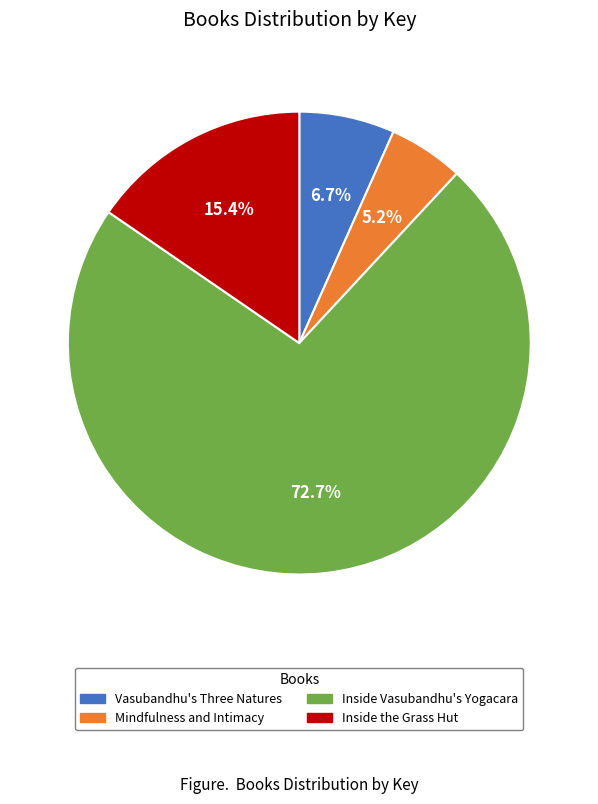

Which slice represents more than half of the pie?

Inside Vasubandhu's Yogacara